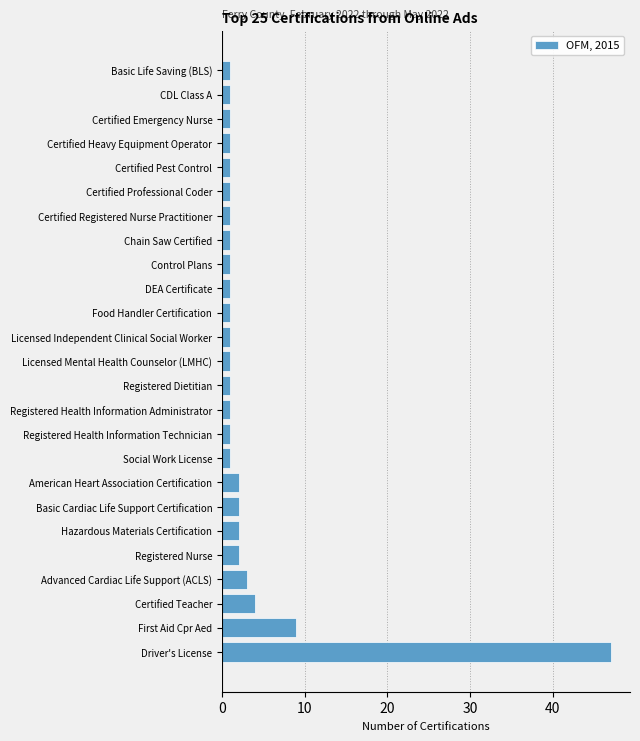

Reading top to bottom, extract all data points from this chart.

1	1	1	1	1	1	1	1	1	1	1	1	1	1	1	1	1	2	2	2	2	3	4	9	47